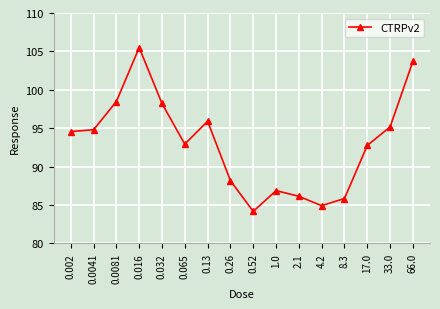

Where is the first local maximum?

0.016